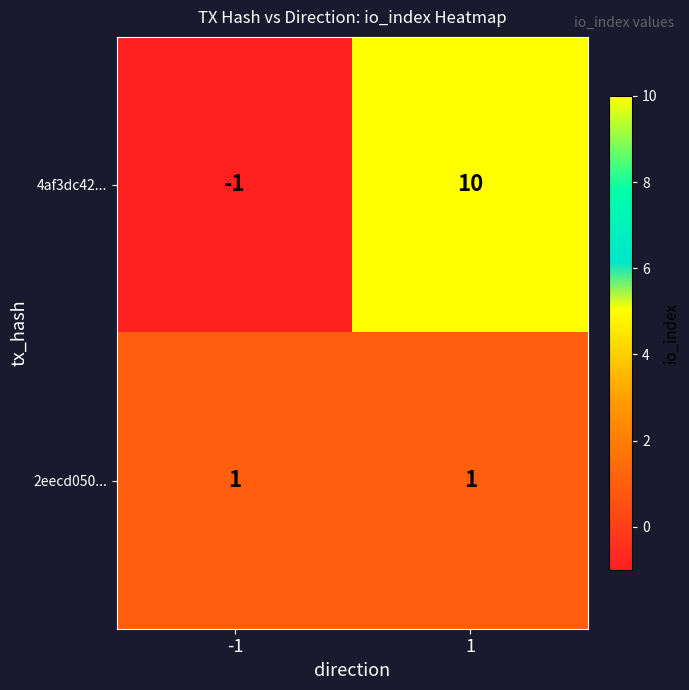

Which series has the largest total across all categories?

4af3dc42...